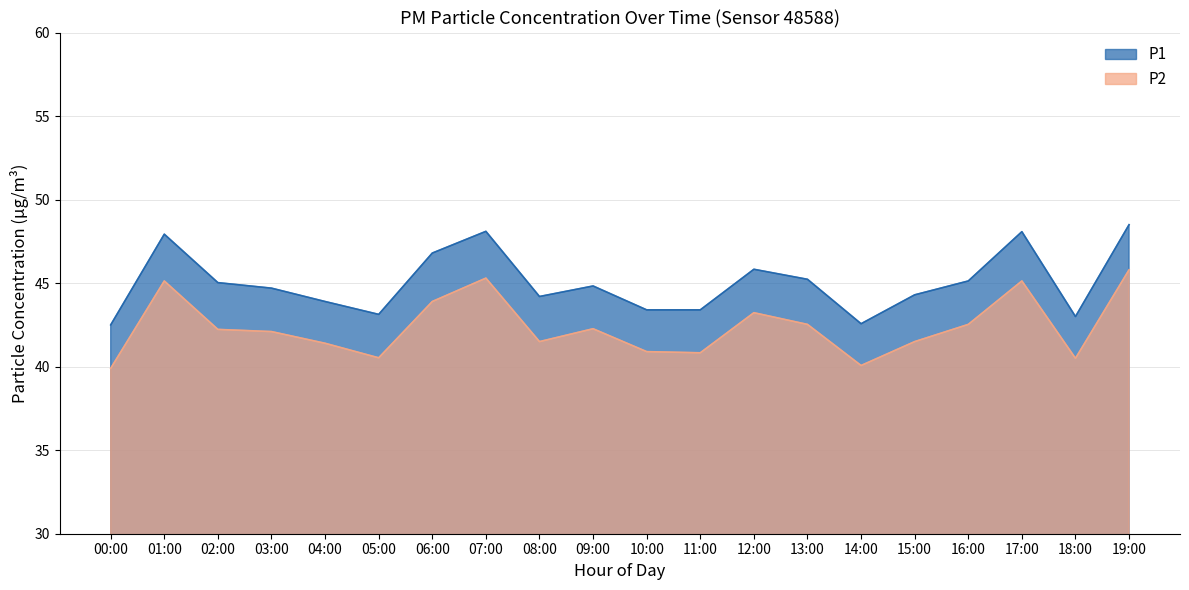

How many interior local peaks does the P1 series have?

5